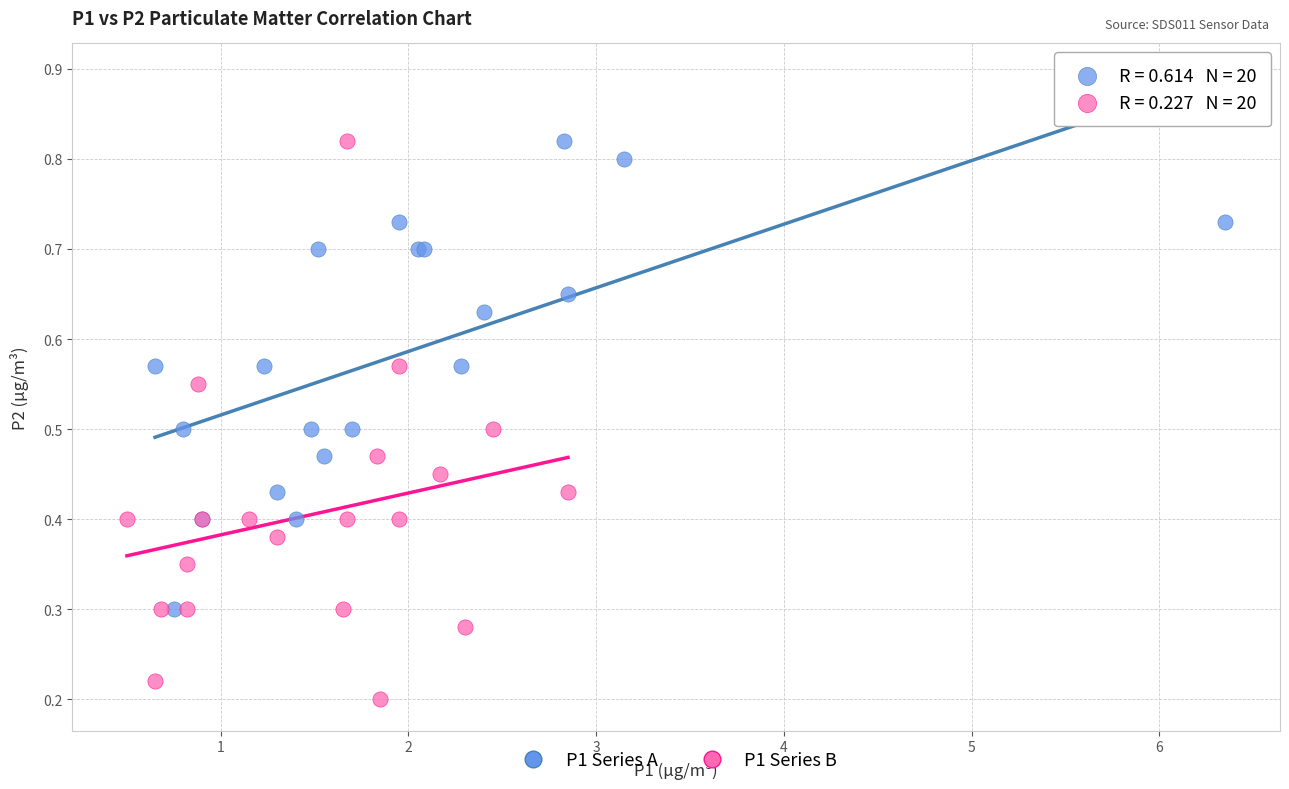

What are all the series names shown in the legend?

P1 Series A, P1 Series B